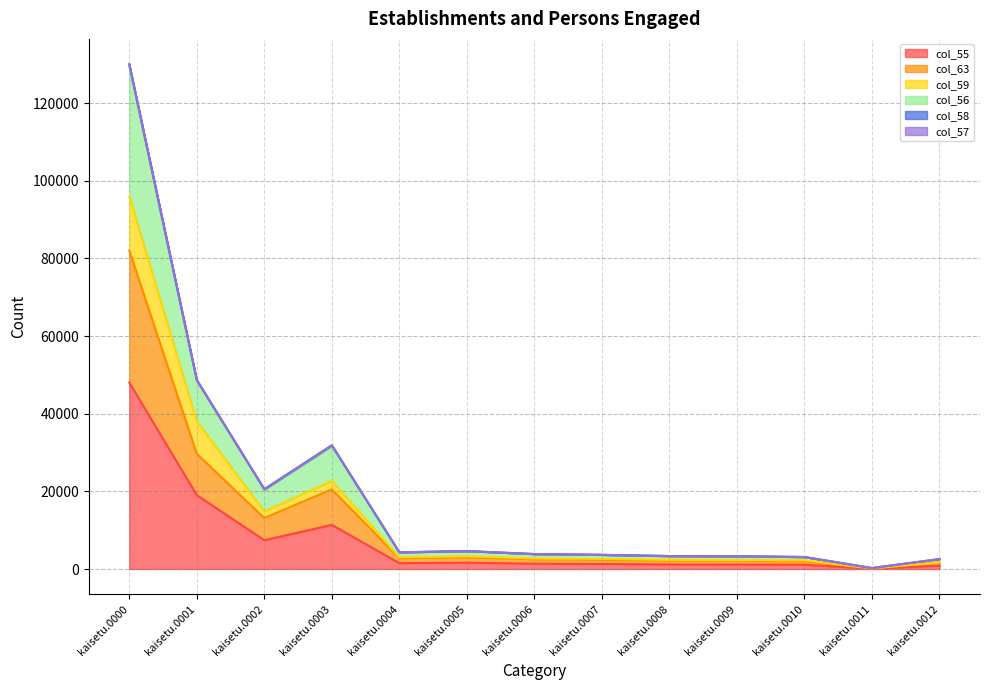

Does the chart display data point markers on the line(s)?

No